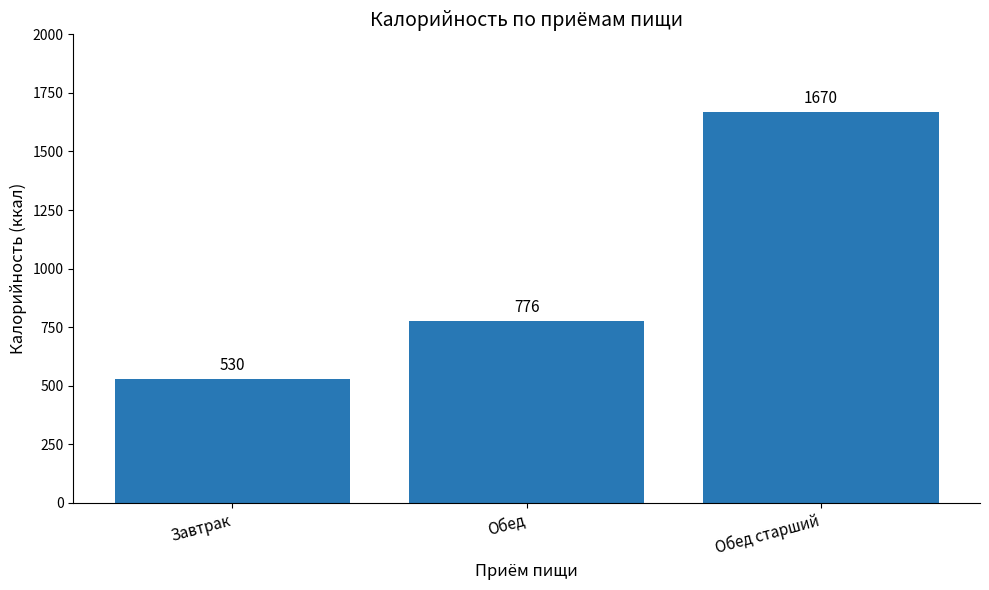

Reading left to right, transcribe all the data shown in this chart.

530	776	1670